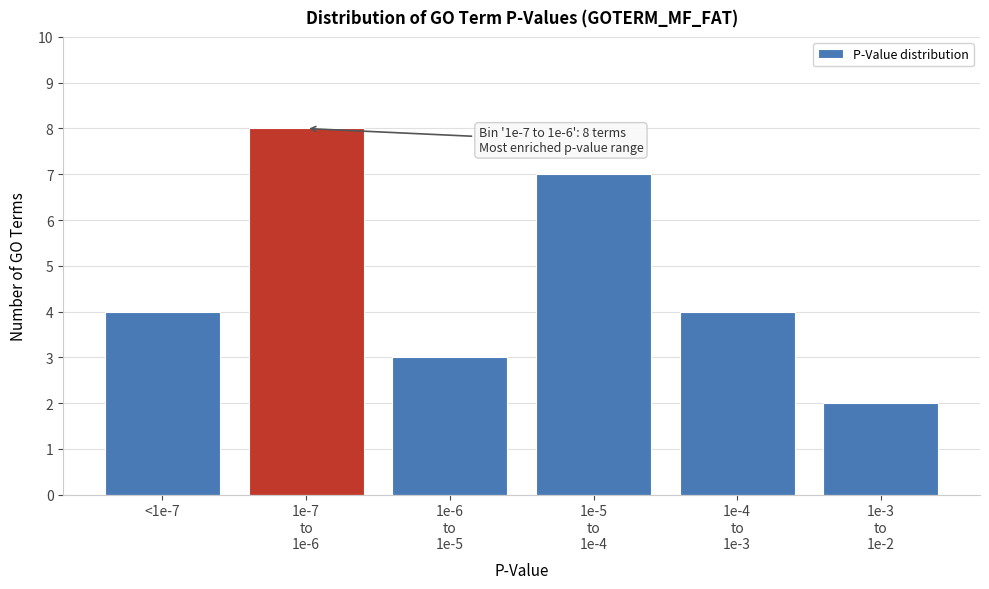

Reading left to right, extract all data points from this chart.

4	8	3	7	4	2